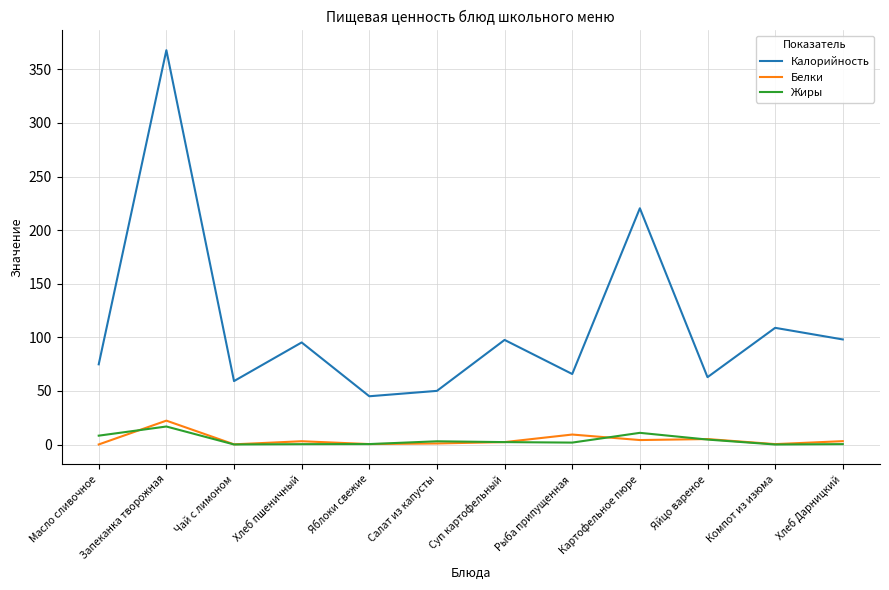

True or false: Калорийность and Белки intersect in this chart.

False